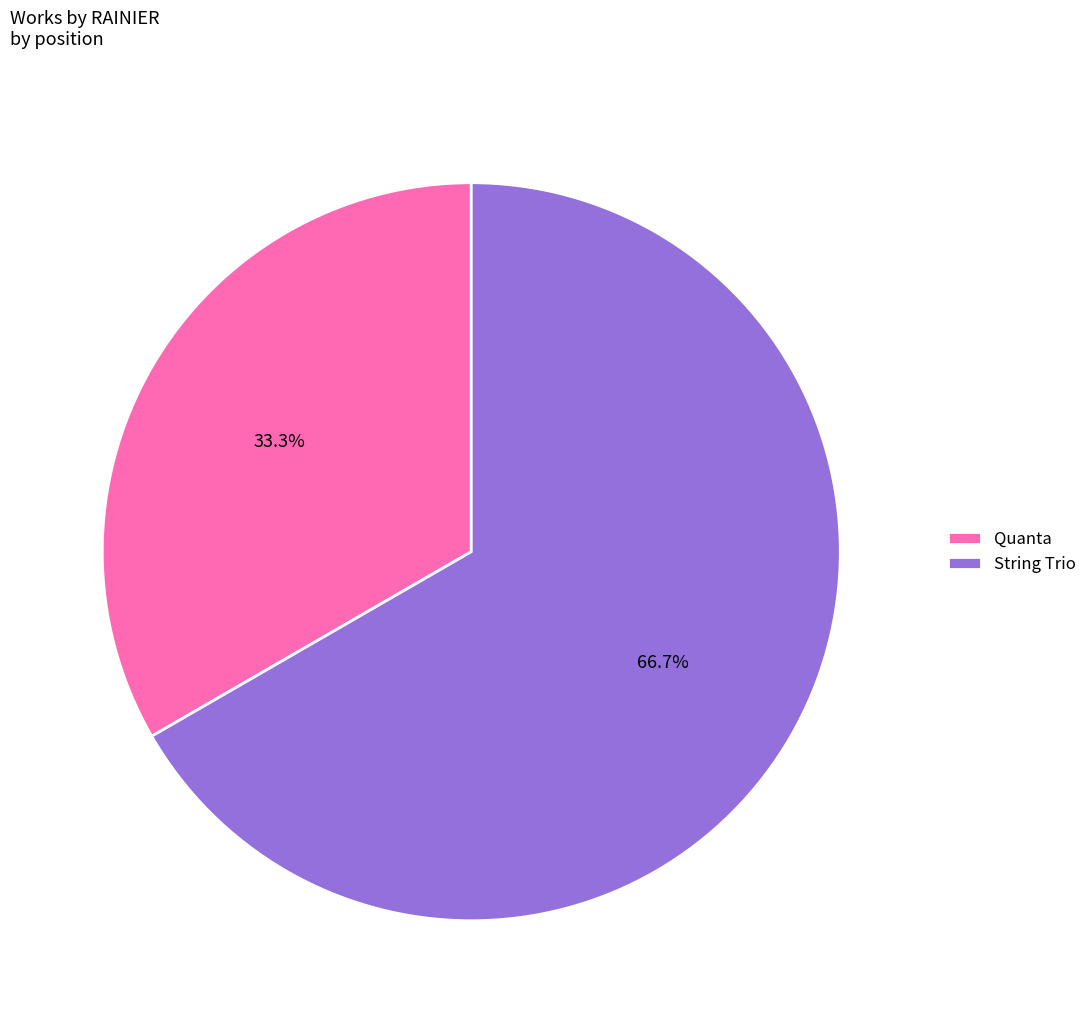

How many slices are in this pie chart?

2